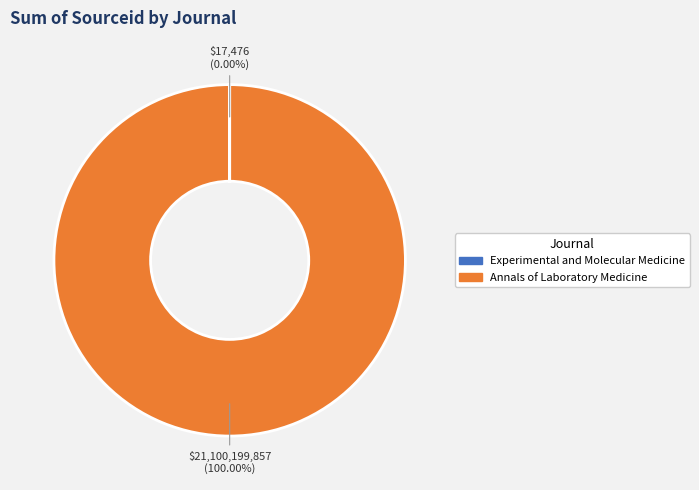

What is the majority slice?

Annals of Laboratory Medicine